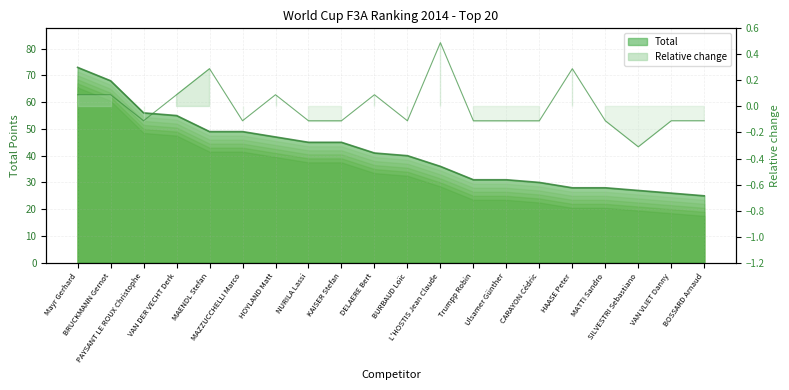

How many values are above zero?

8